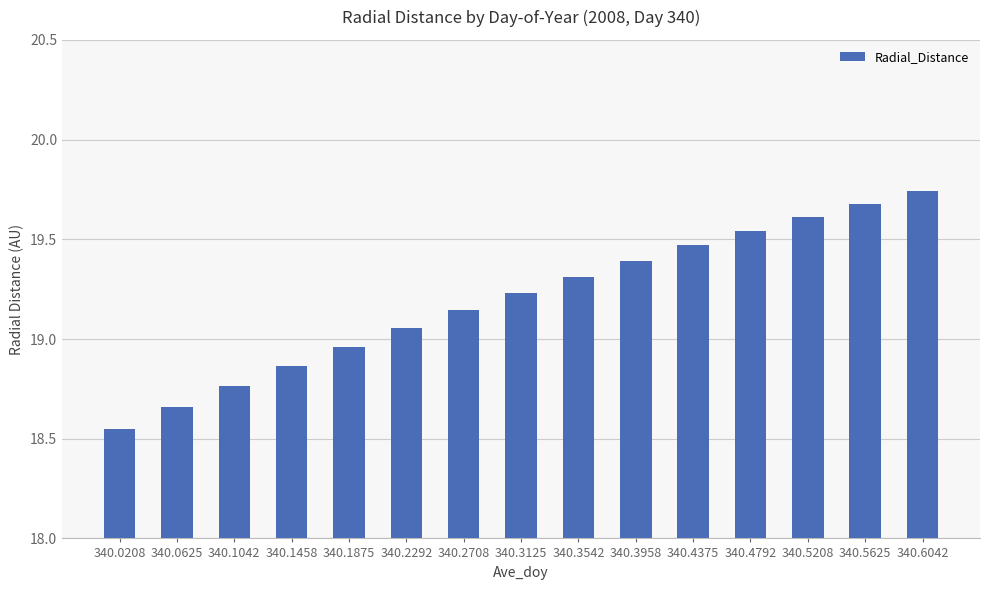

What is the difference between the maximum and minimum values?

1.2